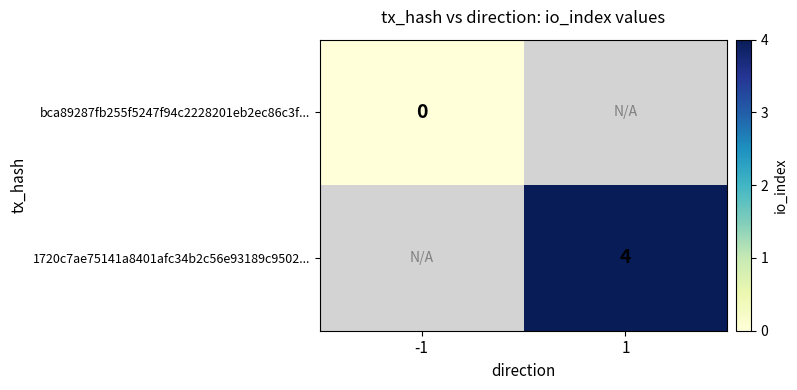

True or false: 1720c7ae75141a8401afc34b2c56e93189c9502... has a value of 6 at 1.

False